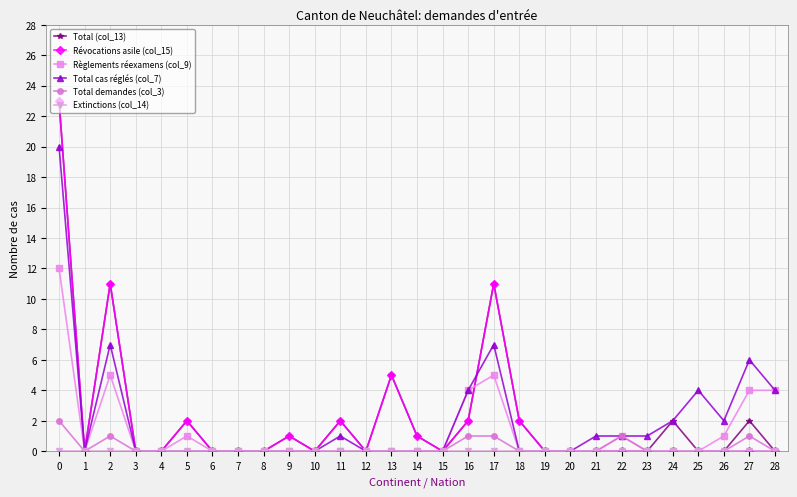

Is this an area chart (filled region under the line)?

No